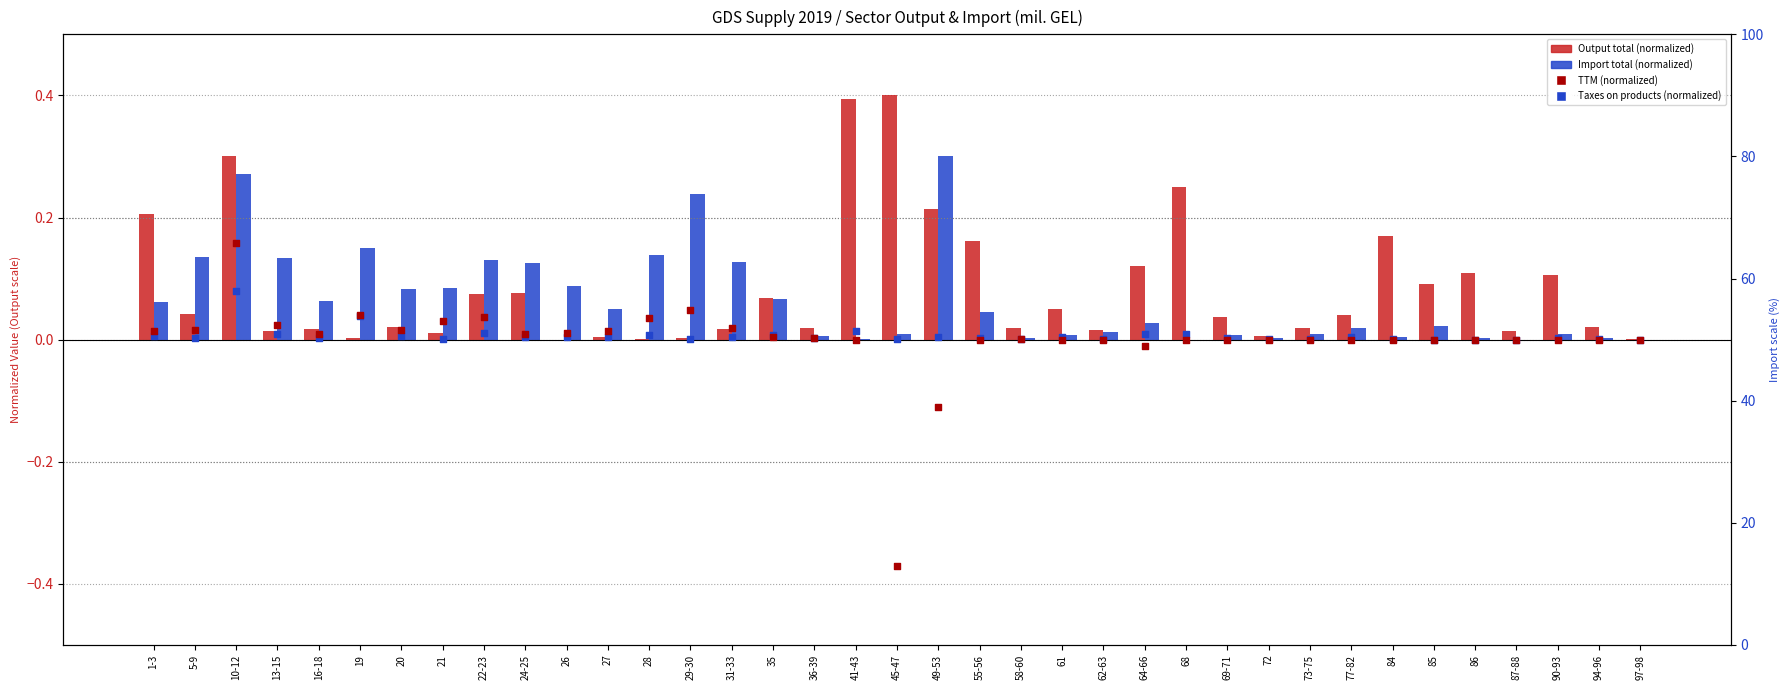

Which series has the widest spread of Y values?

TTM (normalized)